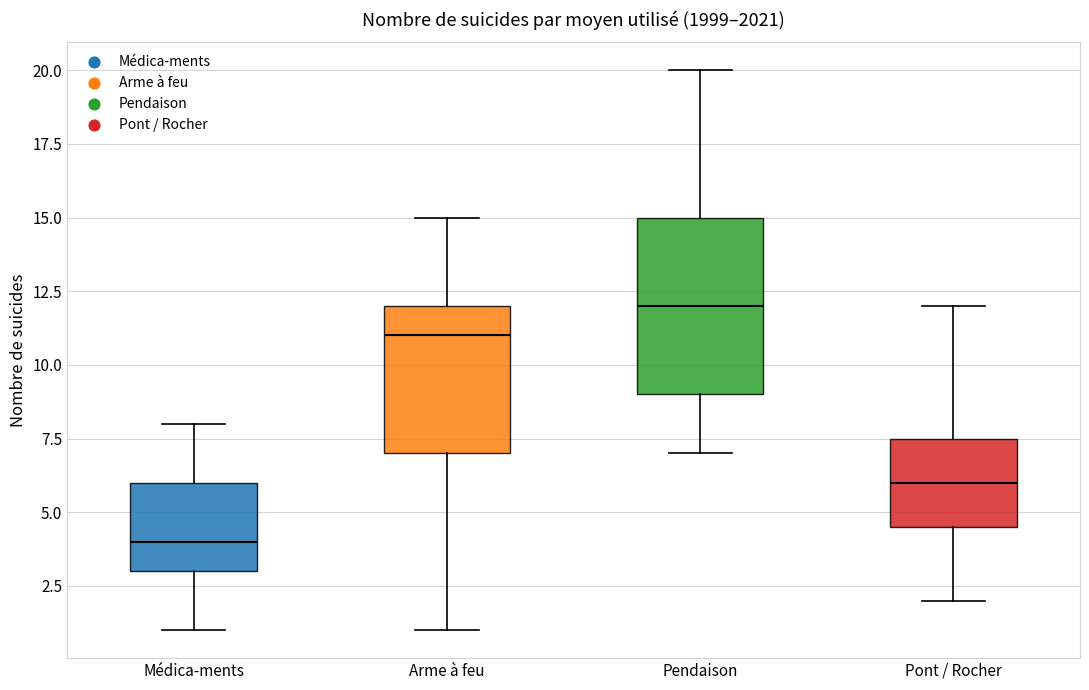

Reading left to right, transcribe this box plot: for each box, give where its median line is, the range the box spans, and where its two whiskers end, as read against the y-axis. The values are not printed on the chart, so give them approximately, as read against the axis.

Médica-ments: median 4.0, box 3.0 to 6.0, whiskers 1.0 to 8.0
Arme à feu: median 11.0, box 7.0 to 12.0, whiskers 1.0 to 15.0
Pendaison: median 12.0, box 9.0 to 15.0, whiskers 7.0 to 20.0
Pont / Rocher: median 6.0, box 4.5 to 7.5, whiskers 2.0 to 12.0